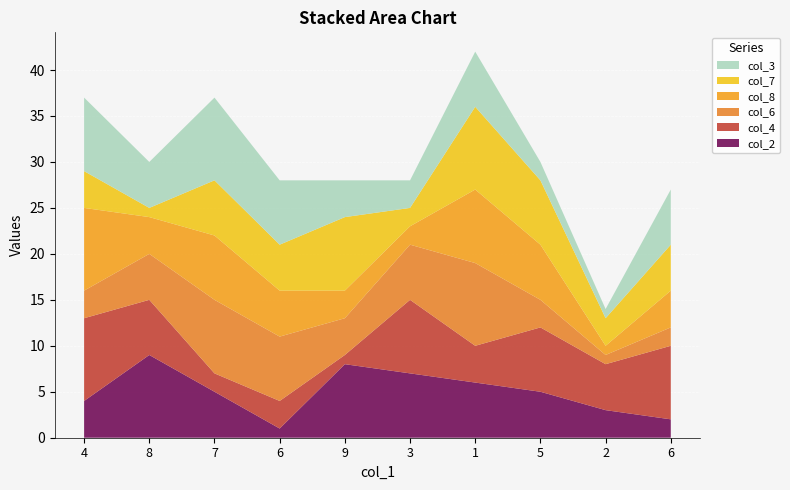

Reading left to right, list all the values displayed in this chart.

col_2: 4=4	8=9	7=5	6=1	9=8	3=7	1=6	5=5	2=3	6=2
col_4: 4=9	8=6	7=2	6=3	9=1	3=8	1=4	5=7	2=5	6=8
col_6: 4=3	8=5	7=8	6=7	9=4	3=6	1=9	5=3	2=1	6=2
col_8: 4=9	8=4	7=7	6=5	9=3	3=2	1=8	5=6	2=1	6=4
col_7: 4=4	8=1	7=6	6=5	9=8	3=2	1=9	5=7	2=3	6=5
col_3: 4=8	8=5	7=9	6=7	9=4	3=3	1=6	5=2	2=1	6=6